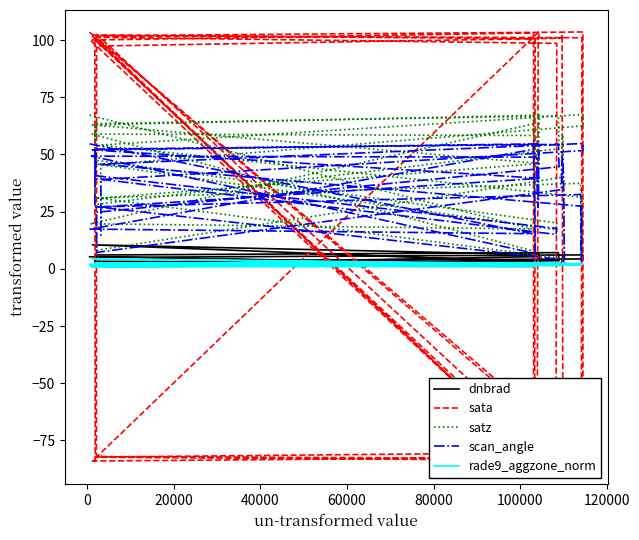

Is the value of sata at 22 greater than the value of dnbrad at 60000?

No